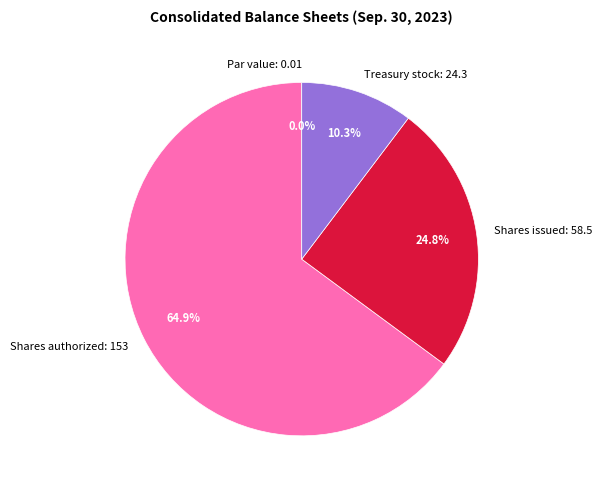

What percentage is the Shares authorized: 153 slice, to the nearest percent?

65%